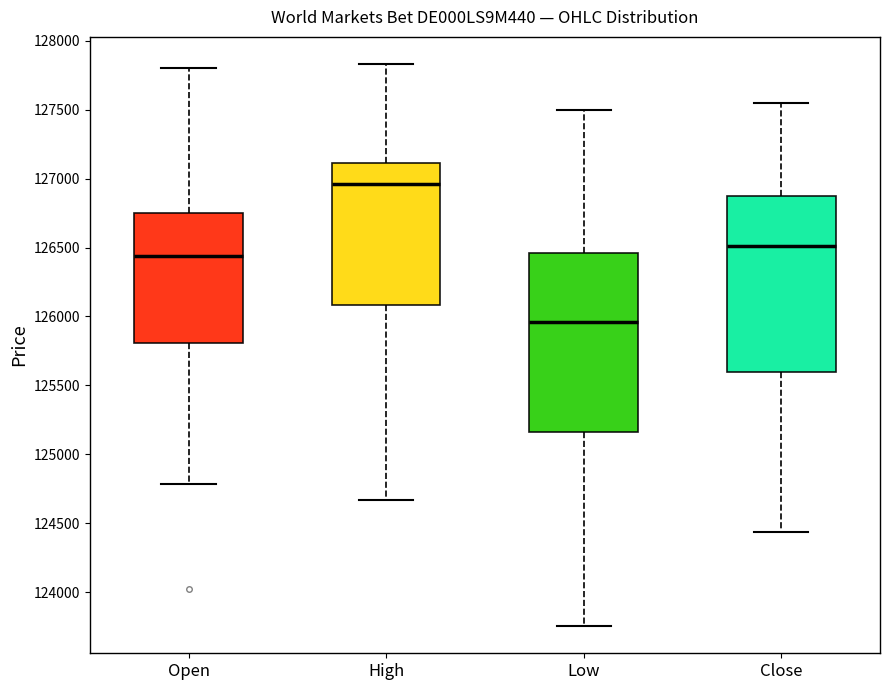

Reading left to right, read every box against the y-axis: the position of its median line, the range the box covers, and the ends of its whiskers. The values are not printed on the chart, so give them approximately, as read against the axis.

Open: median 126450, box 125800 to 126750, whiskers 124800 to 127800
High: median 126950, box 126100 to 127100, whiskers 124650 to 127850
Low: median 125950, box 125150 to 126450, whiskers 123750 to 127500
Close: median 126500, box 125600 to 126900, whiskers 124450 to 127550